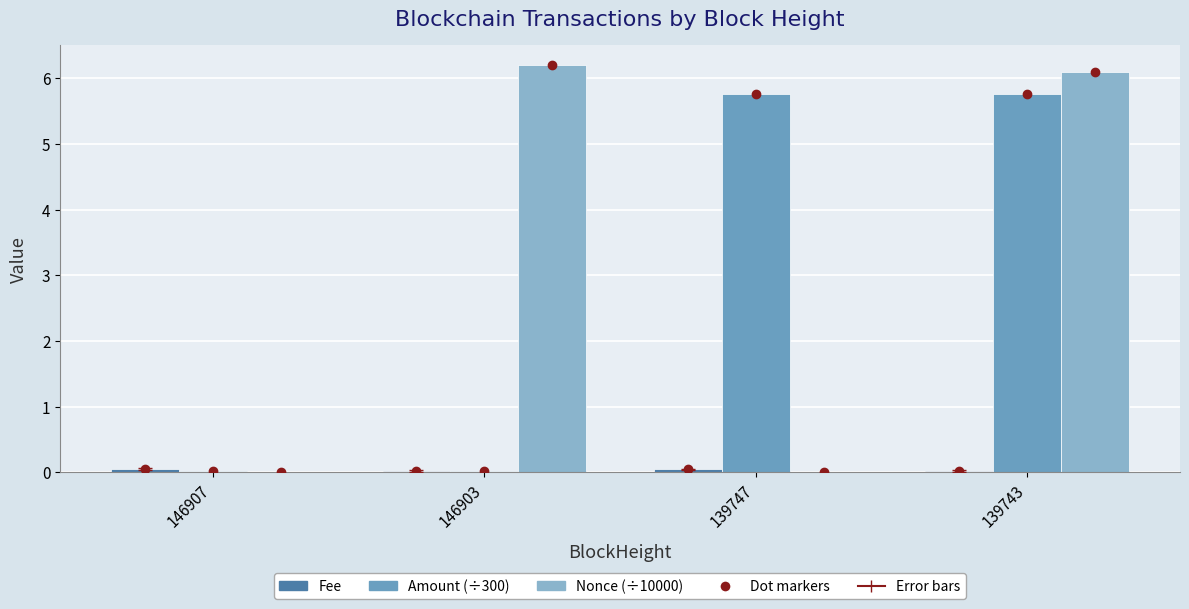

Is it true that Amount (÷300) equals 5.8 at 139743?

True